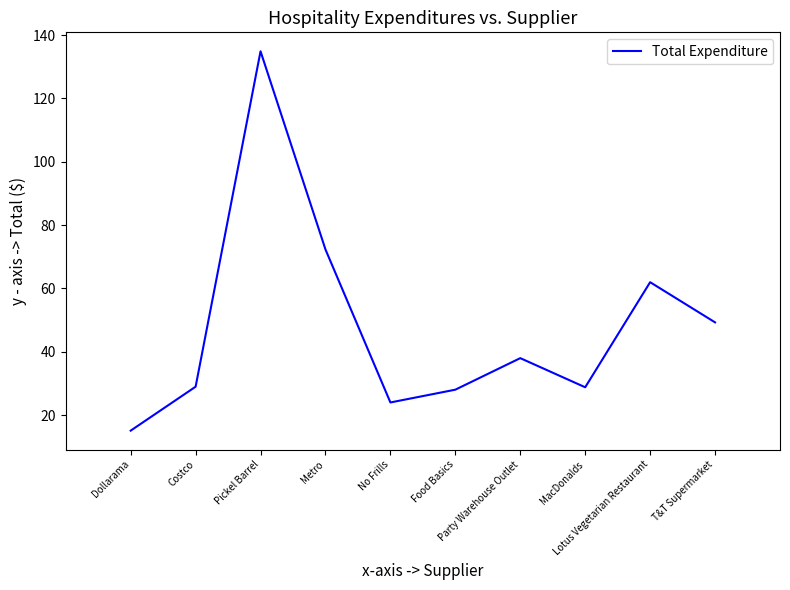

What value does the data have at Dollarama?

15.1